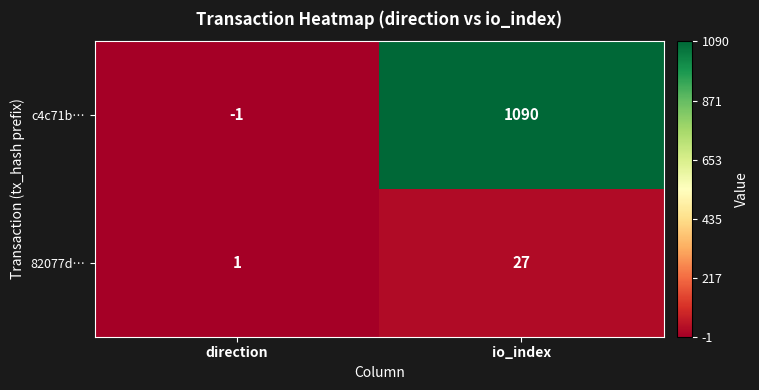

Between direction and io_index, which series saw the biggest shift?

c4c71b…